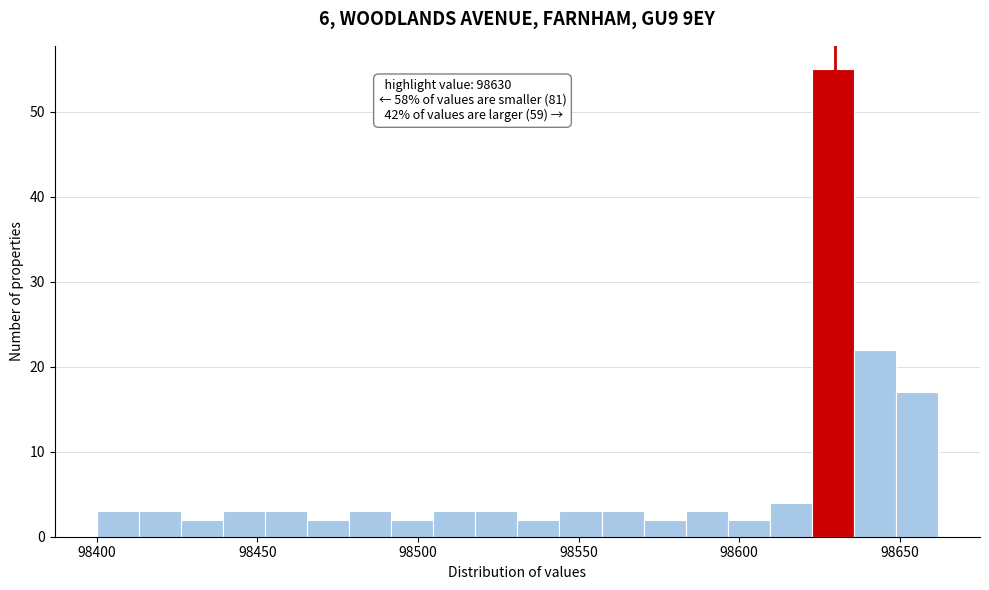

Read against the x-axis, roughly where is the centre of the tallest bar?

98630